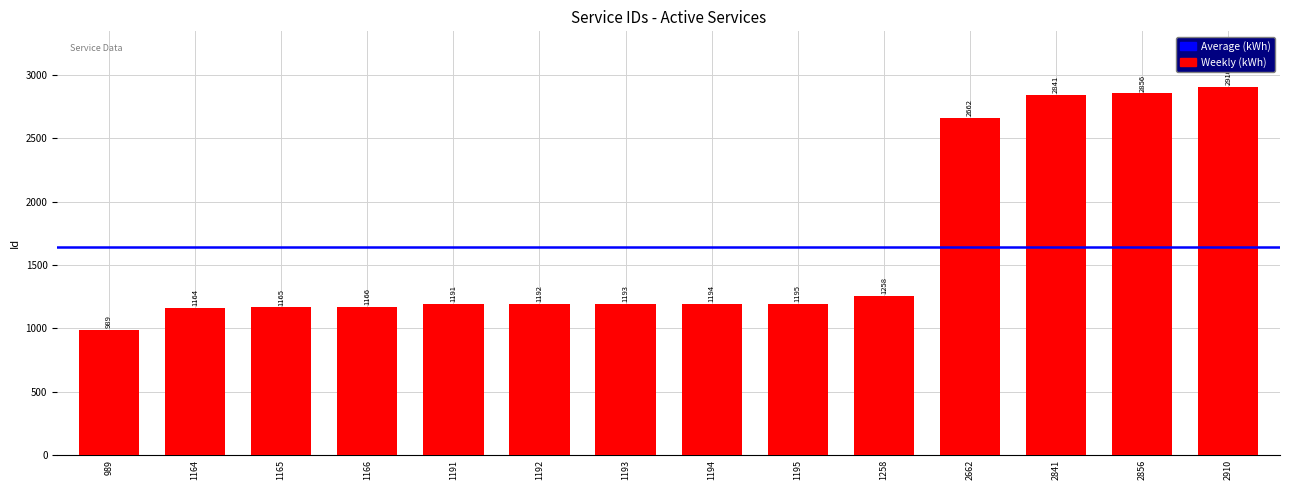

Approximately how many times larger is the value at 1164 compared to 1165?

1.0